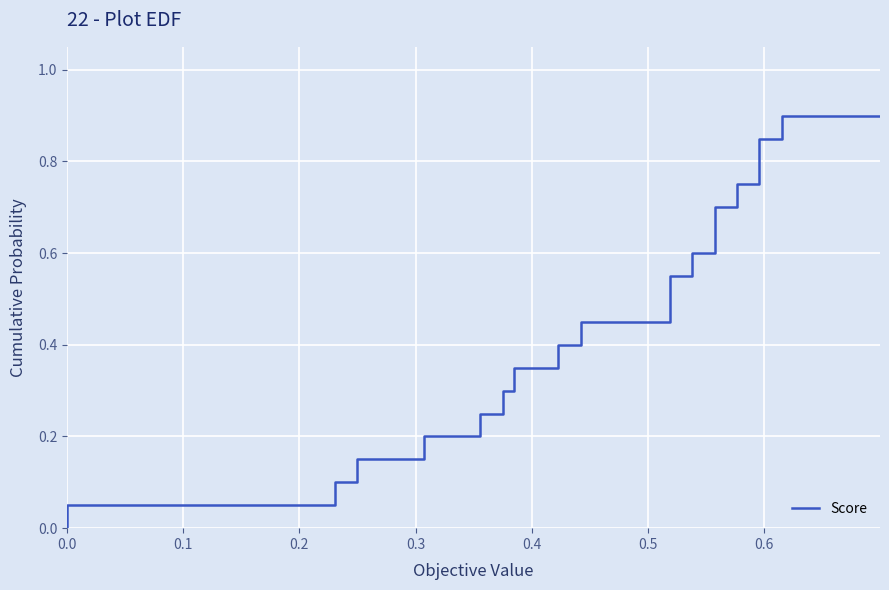

The value at 0.6 is 0.1. True or false?

False